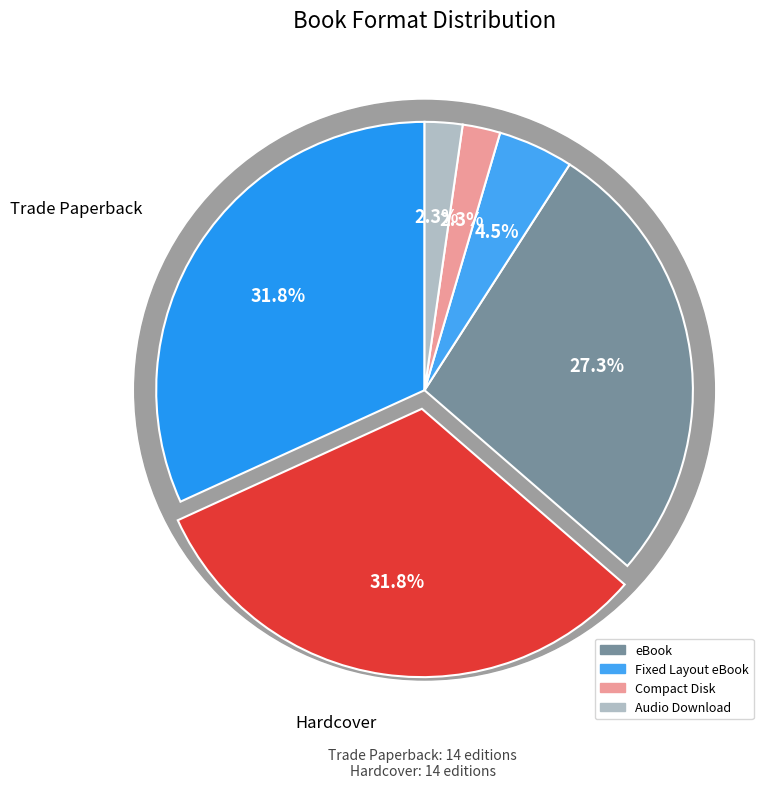

Count the number of slices in the pie.

6